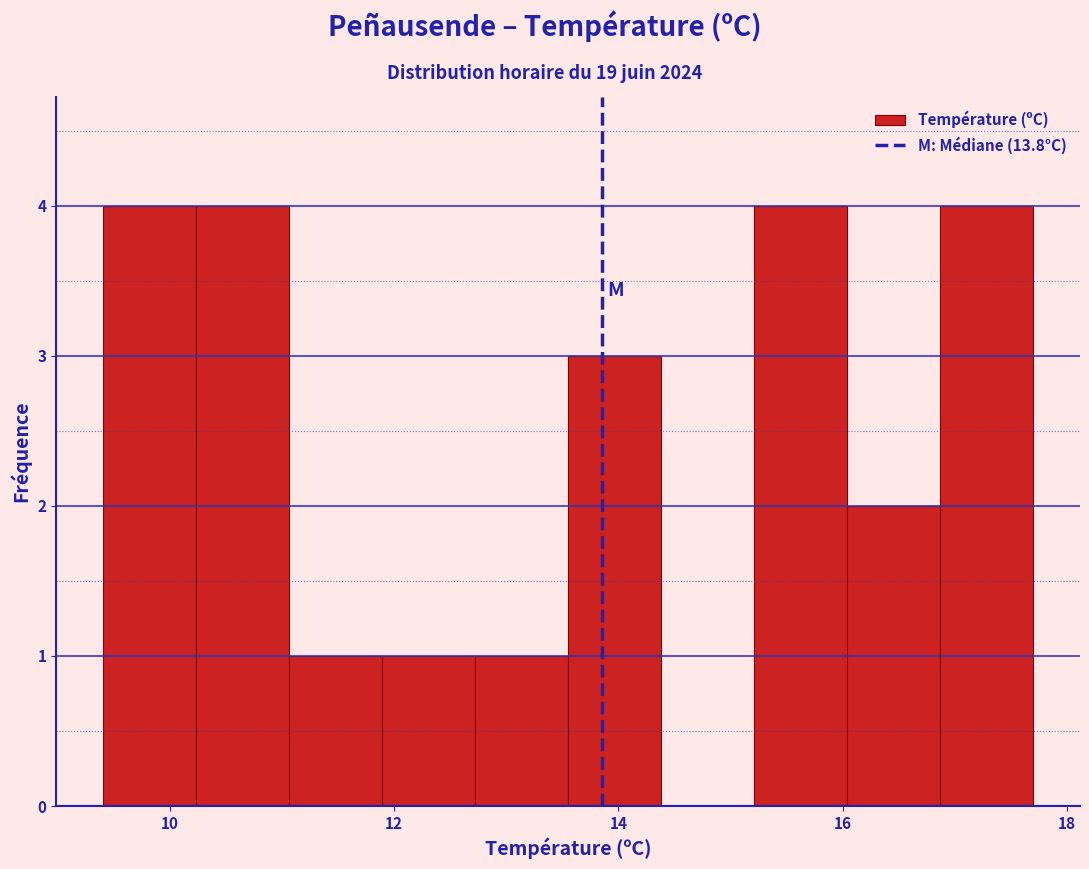

What is the height of the bar covering 16.8 to 17.8 on the x-axis? Neither the bar edges nor the heights are printed on the chart, so give them approximately, as read against the axes.

4